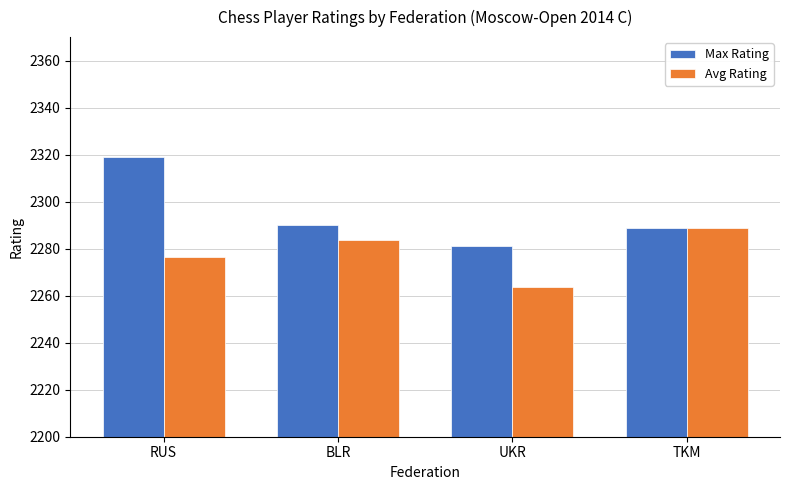

Reading left to right, transcribe all the data shown in this chart.

Max Rating: RUS=2319.0	BLR=2290.0	UKR=2281.0	TKM=2289.0
Avg Rating: RUS=2276.6	BLR=2283.5	UKR=2263.7	TKM=2289.0